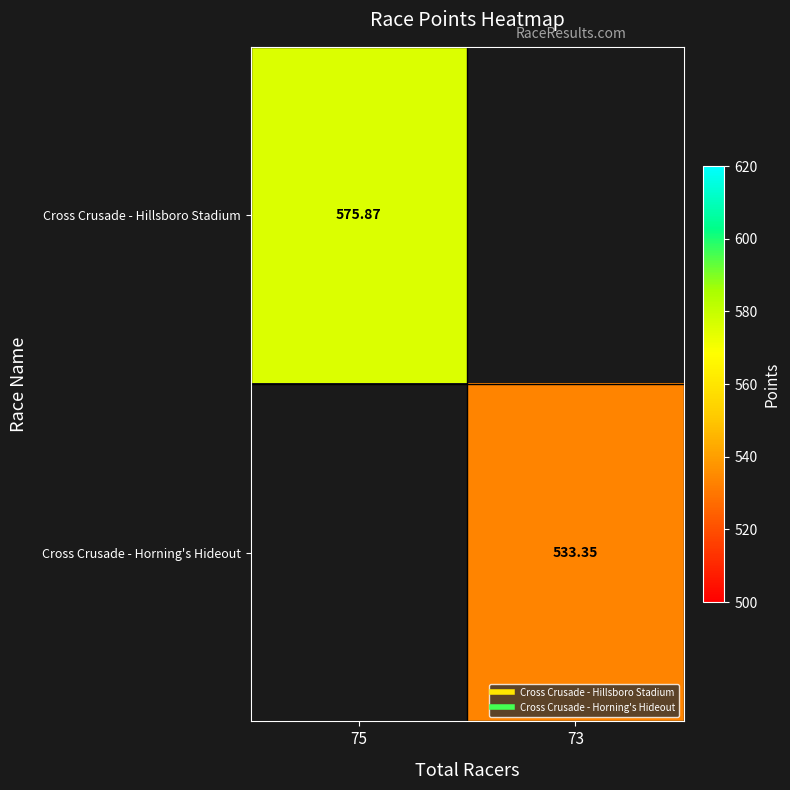

List the series in order of their overall mean, highest first.

Cross Crusade - Hillsboro Stadium, Cross Crusade - Horning's Hideout